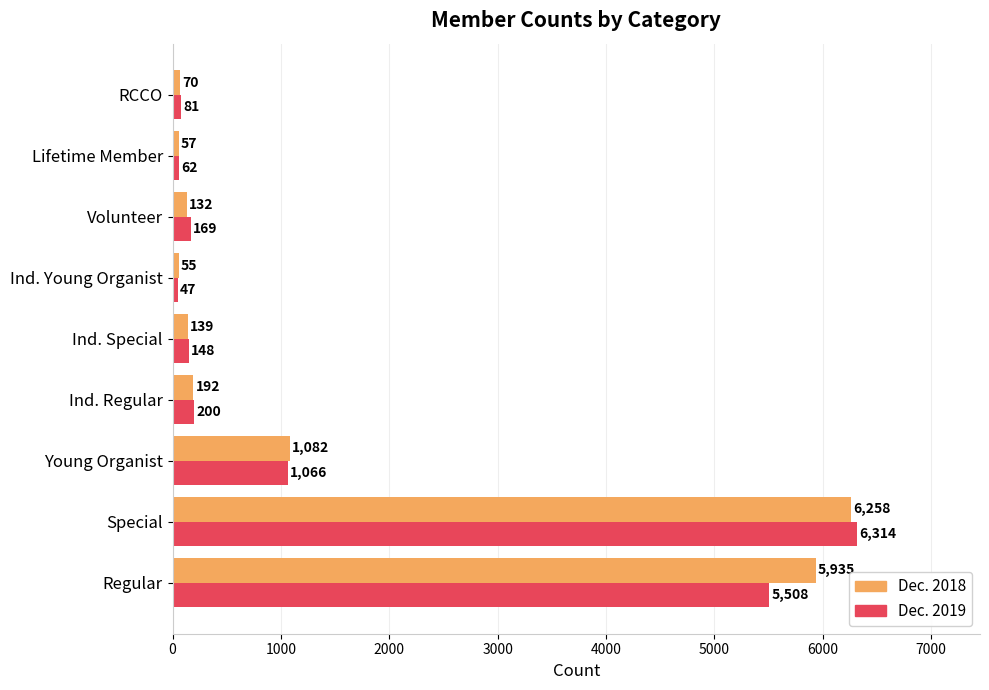

What is the spread (max minus min) of values at Young Organist?

16